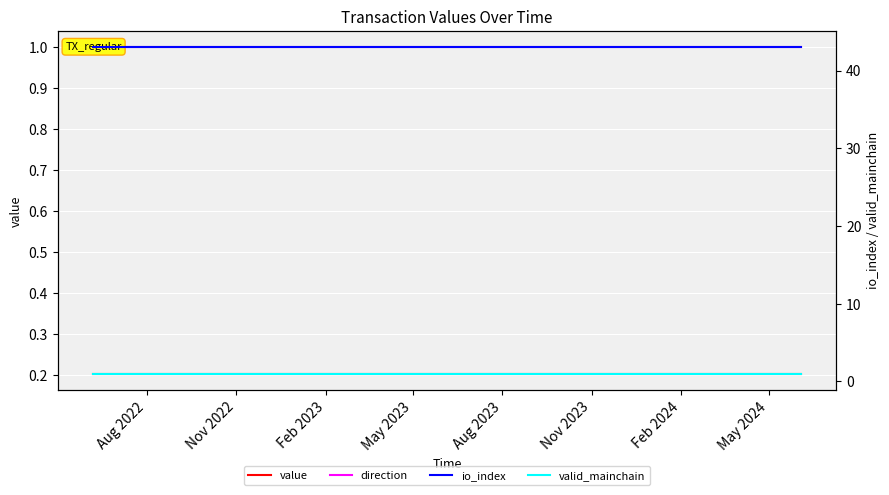

How many lines are shown in the chart?

4